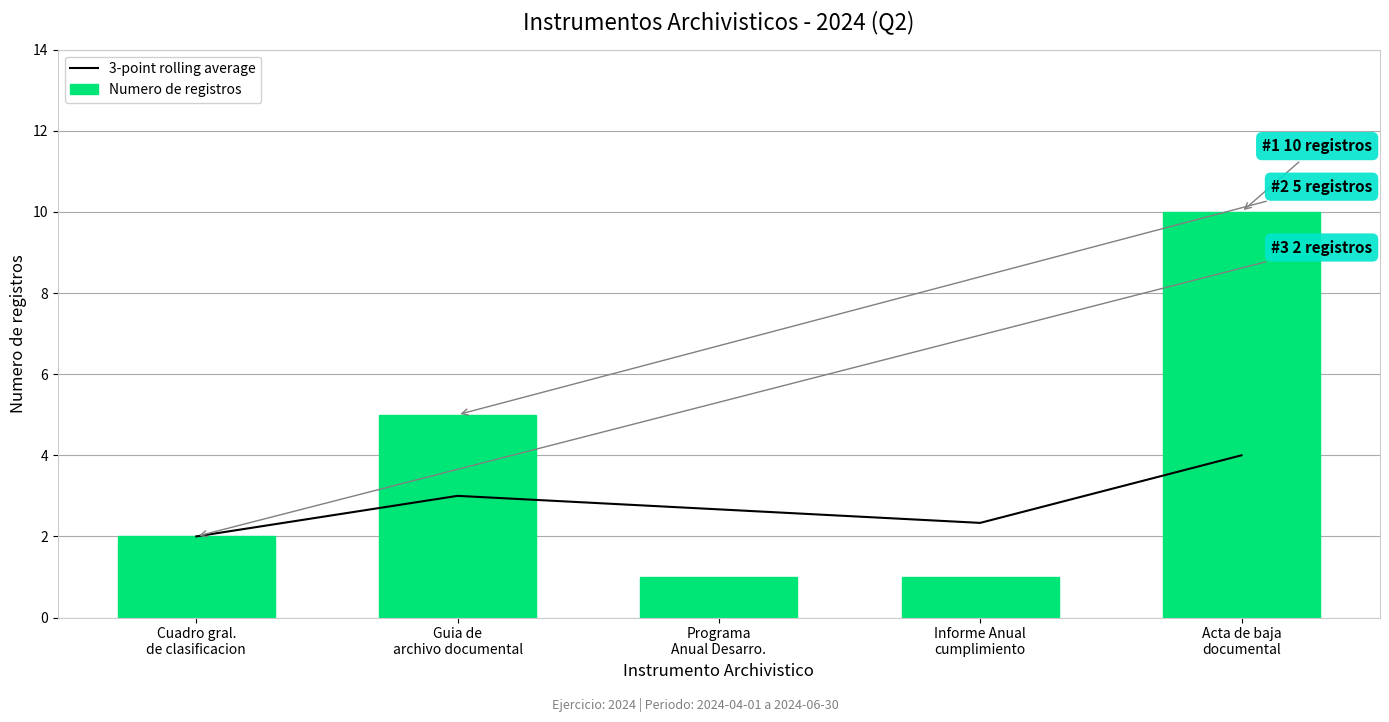

What is the minimum value for Numero de registros?

1